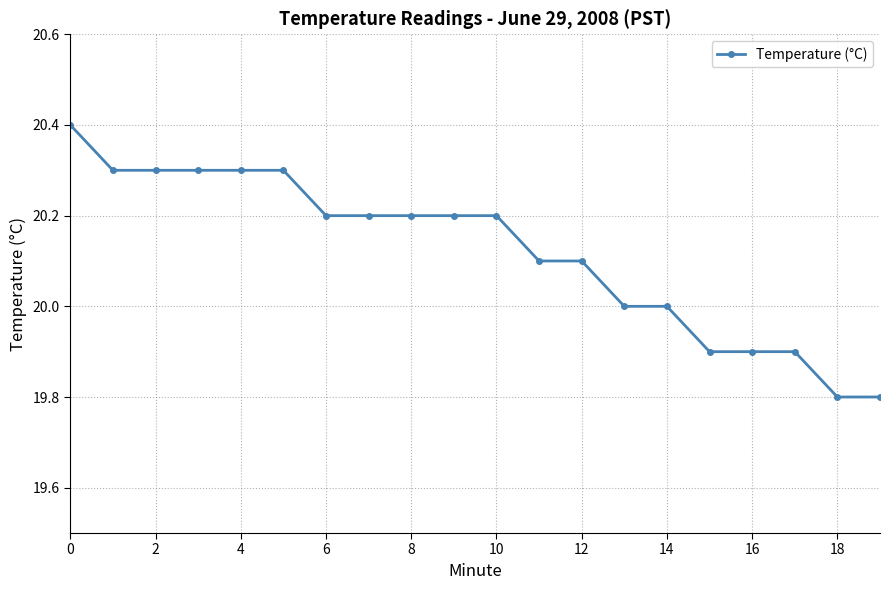

What is the value of the 2nd point from the left?

20.3